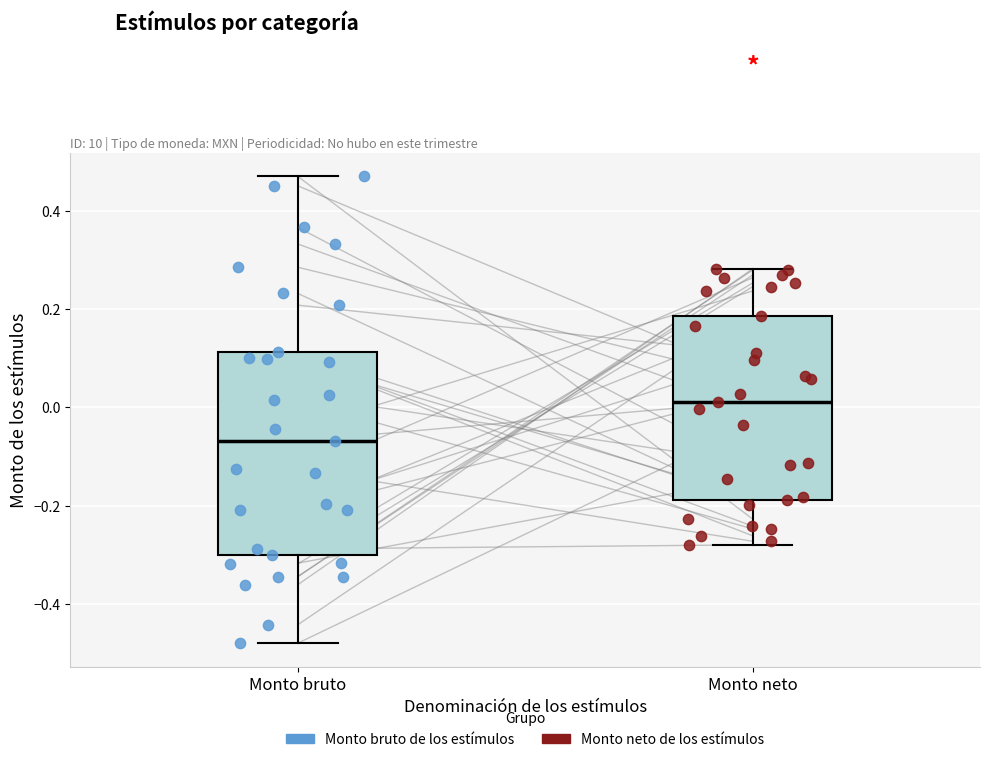

Reading left to right, transcribe this box plot: for each box, give where its median line is, the range the box spans, and where its two whiskers end, as read against the y-axis. The values are not printed on the chart, so give them approximately, as read against the axis.

Monto bruto: median -0.06, box -0.30 to 0.12, whiskers -0.48 to 0.46
Monto neto: median 0.02, box -0.18 to 0.18, whiskers -0.28 to 0.28